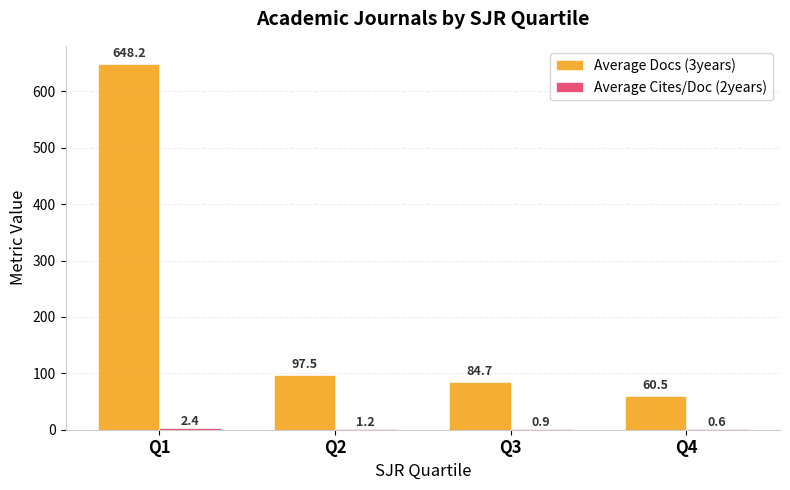

The value of Average Docs (3years) at Q4 is 40.0. True or false?

False